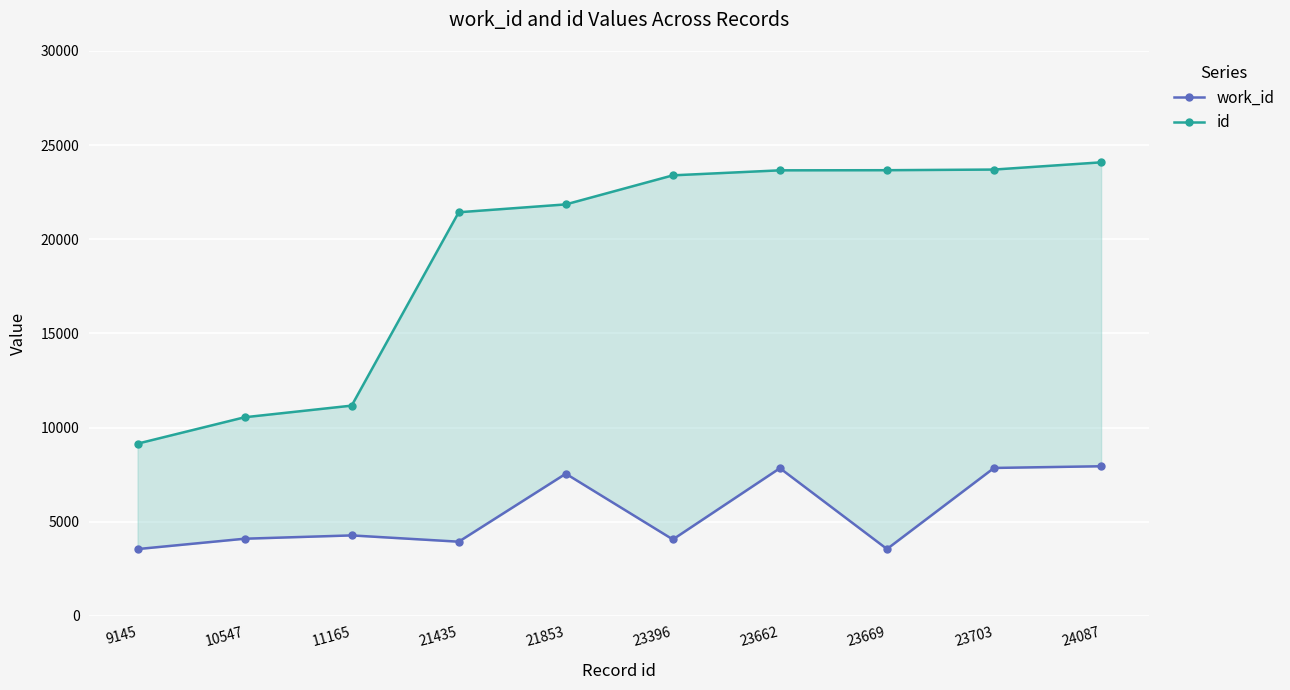

How many categories are shown in the chart?

10